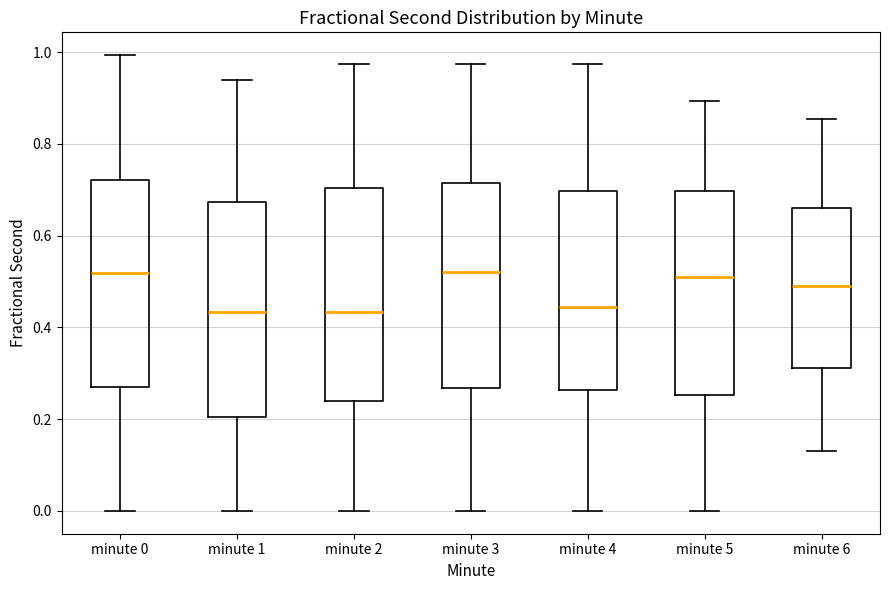

Where does the upper whisker of the box for minute 4 end on the y-axis? The values are not printed on the chart, so give them approximately, as read against the axis.

0.98